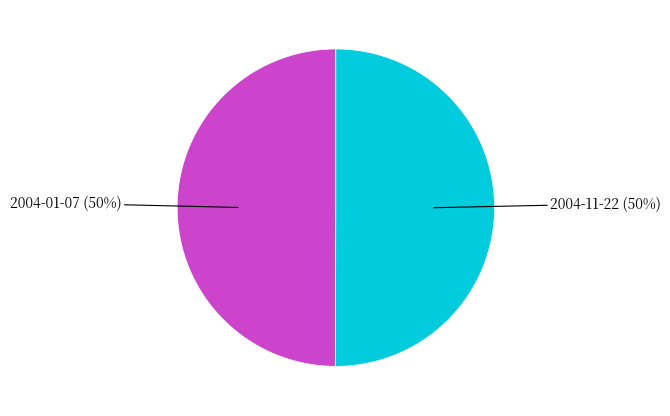

To the nearest percent, what is the average slice percentage?

50%